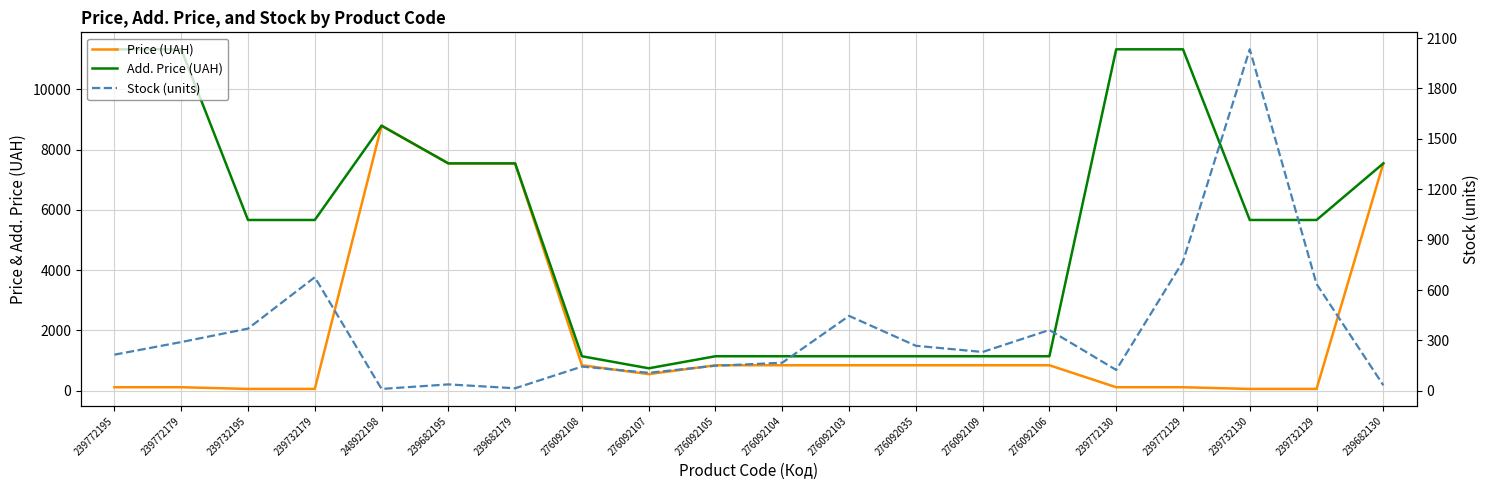

What is the difference between the Stock (units) values at 276092107 and 276092104?

60.0